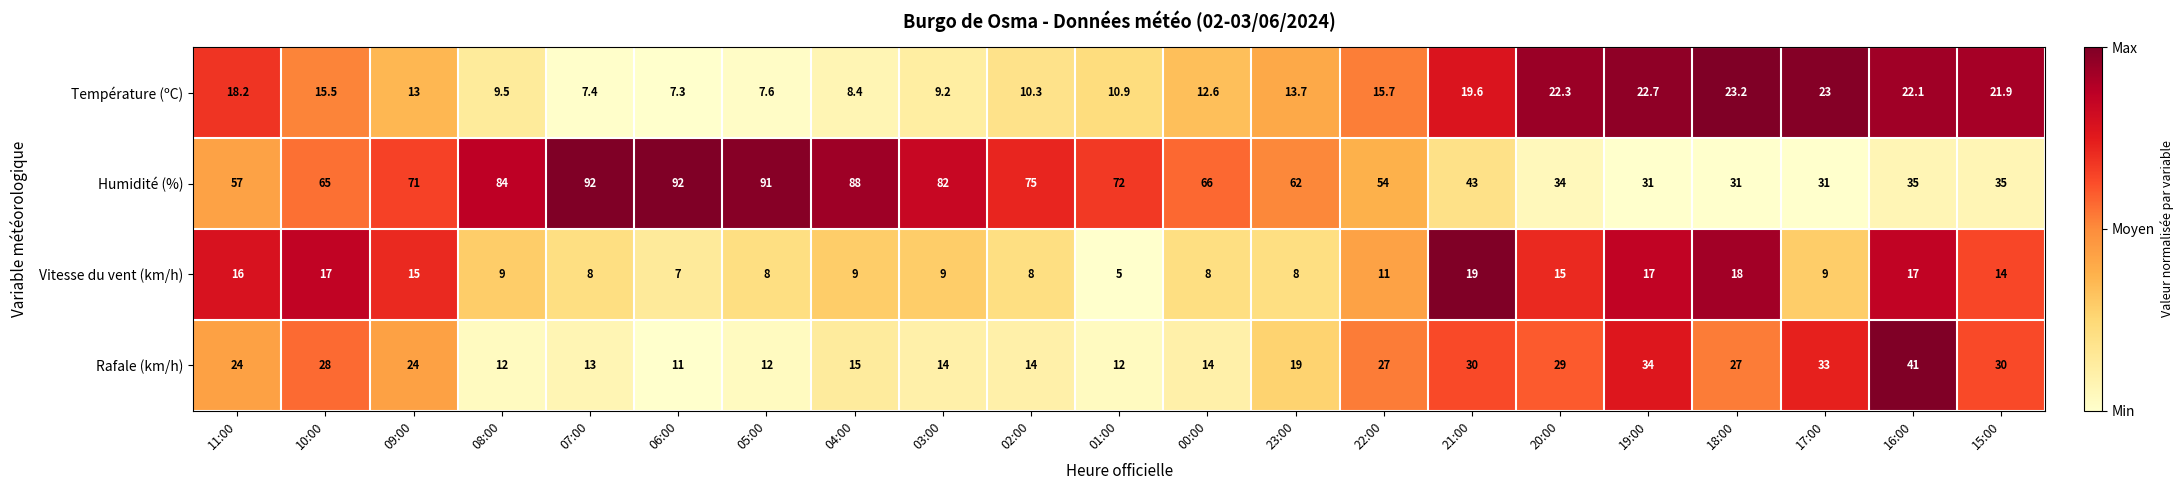

What is the highest value of the Vitesse du vent (km/h) series?

19.0